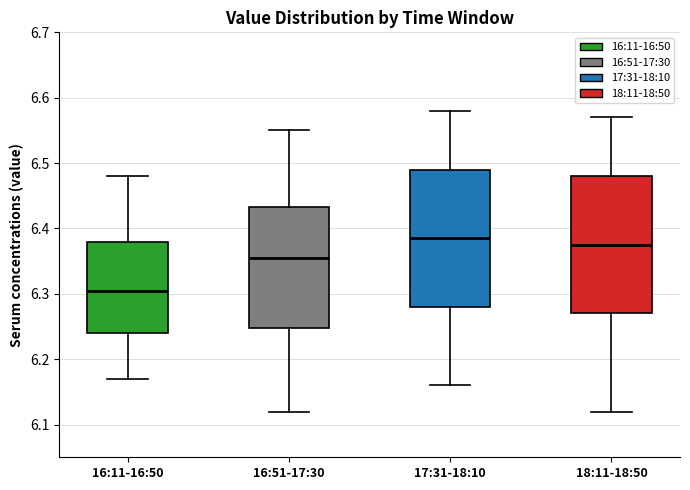

Where is the upper edge of the box for 17:31-18:10 on the y-axis? The values are not printed on the chart, so give them approximately, as read against the axis.

6.49